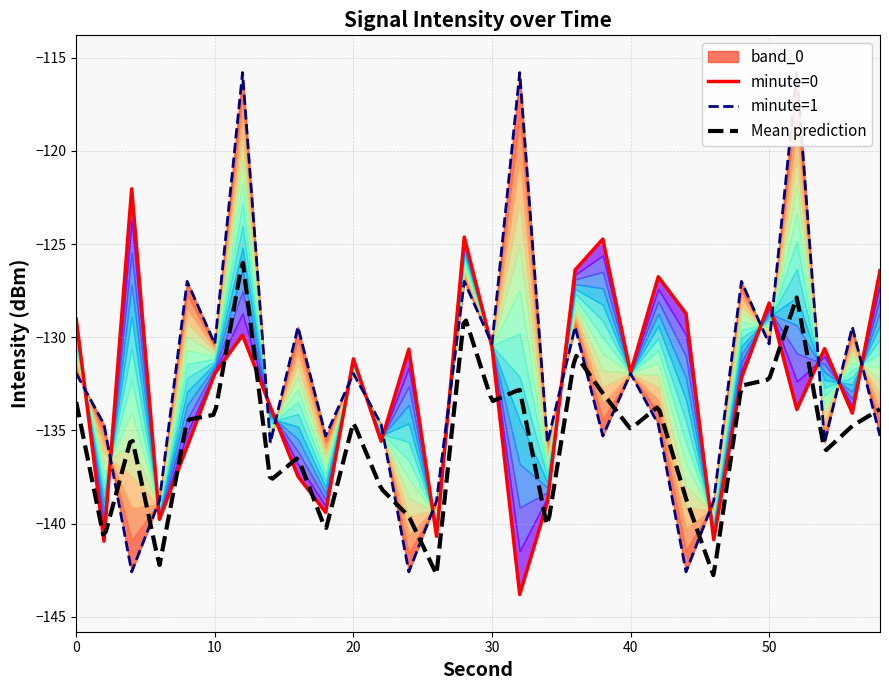

True or false: minute=1 and minute=0 intersect in this chart.

True